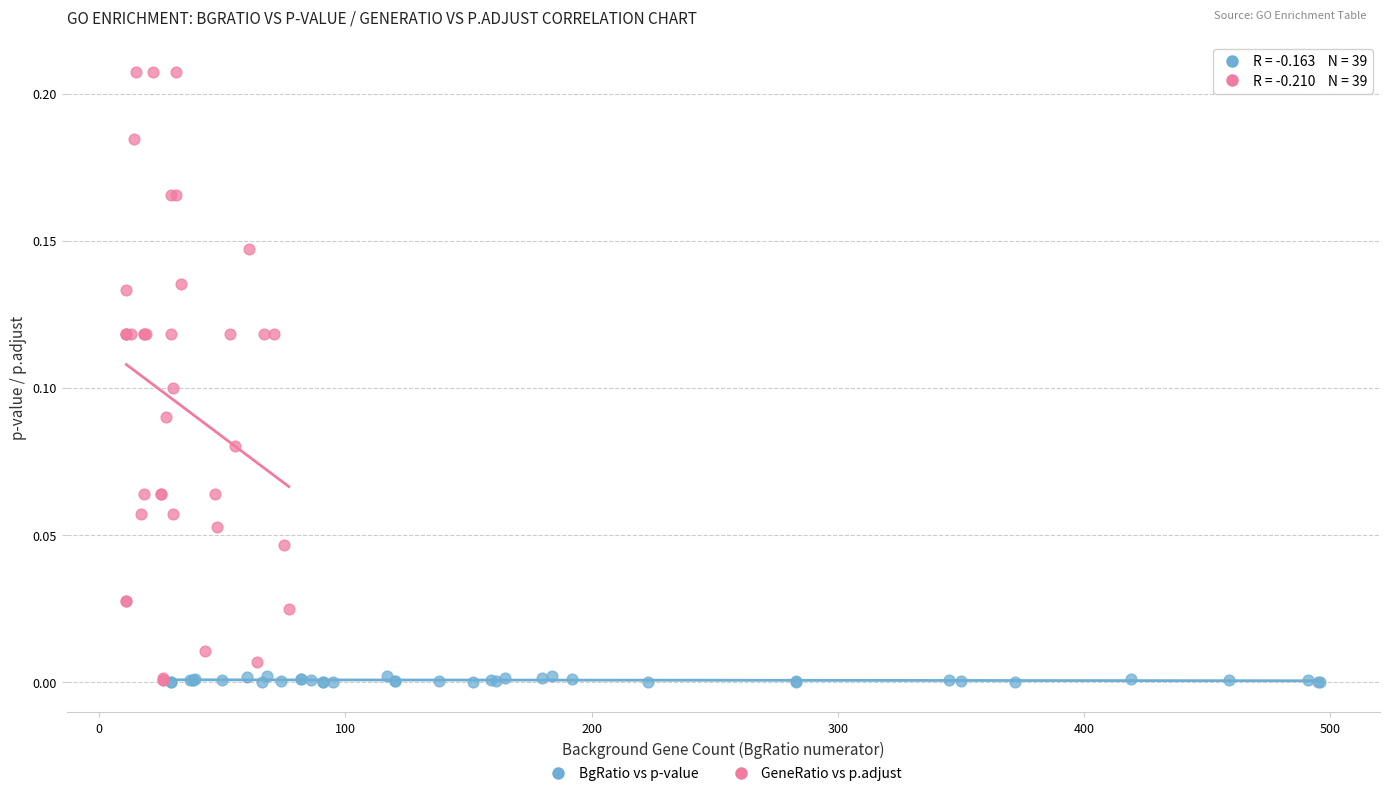

Which series has the largest Y range (max minus min)?

GeneRatio vs p.adjust